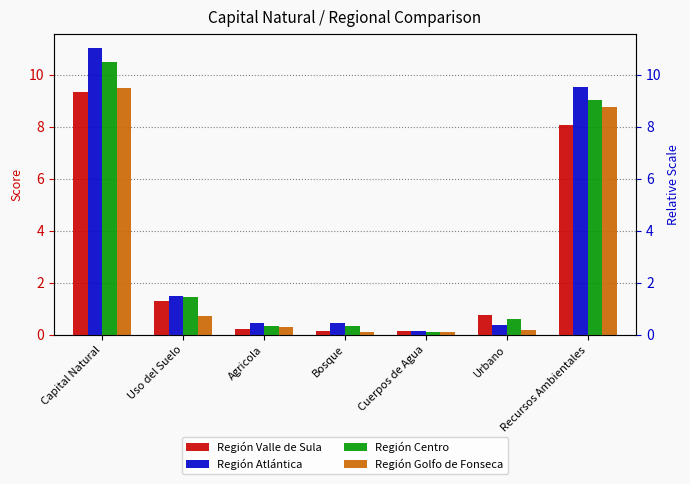

At which label does Región Atlántica reach its peak?

Capital Natural